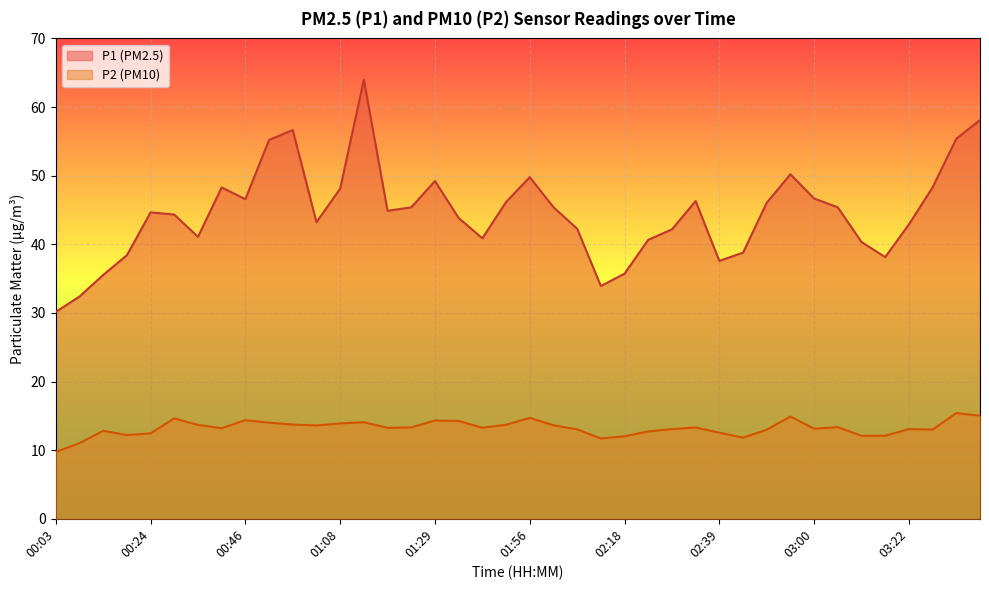

At which category does P1 reach its first local valley?

00:35